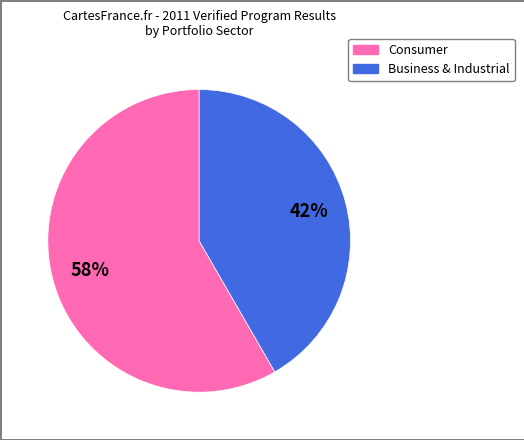

Is there a majority slice in this chart?

Yes